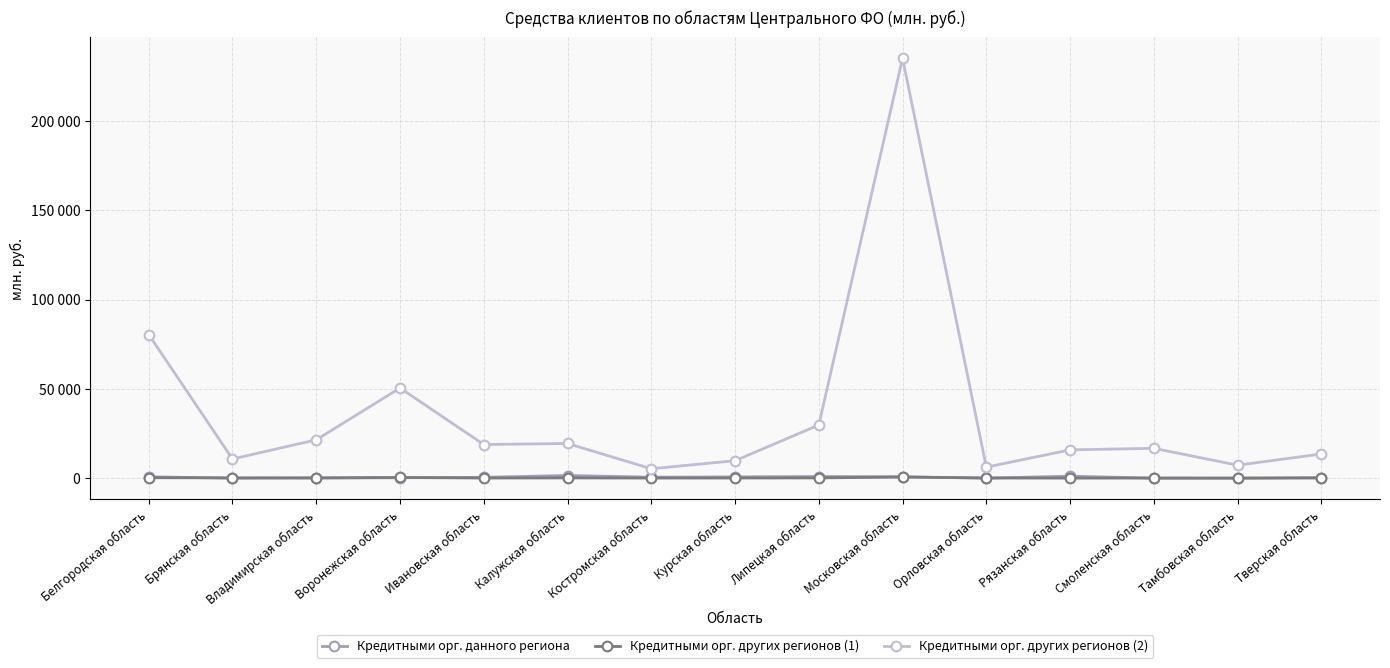

What position from the left is Смоленская область?

13